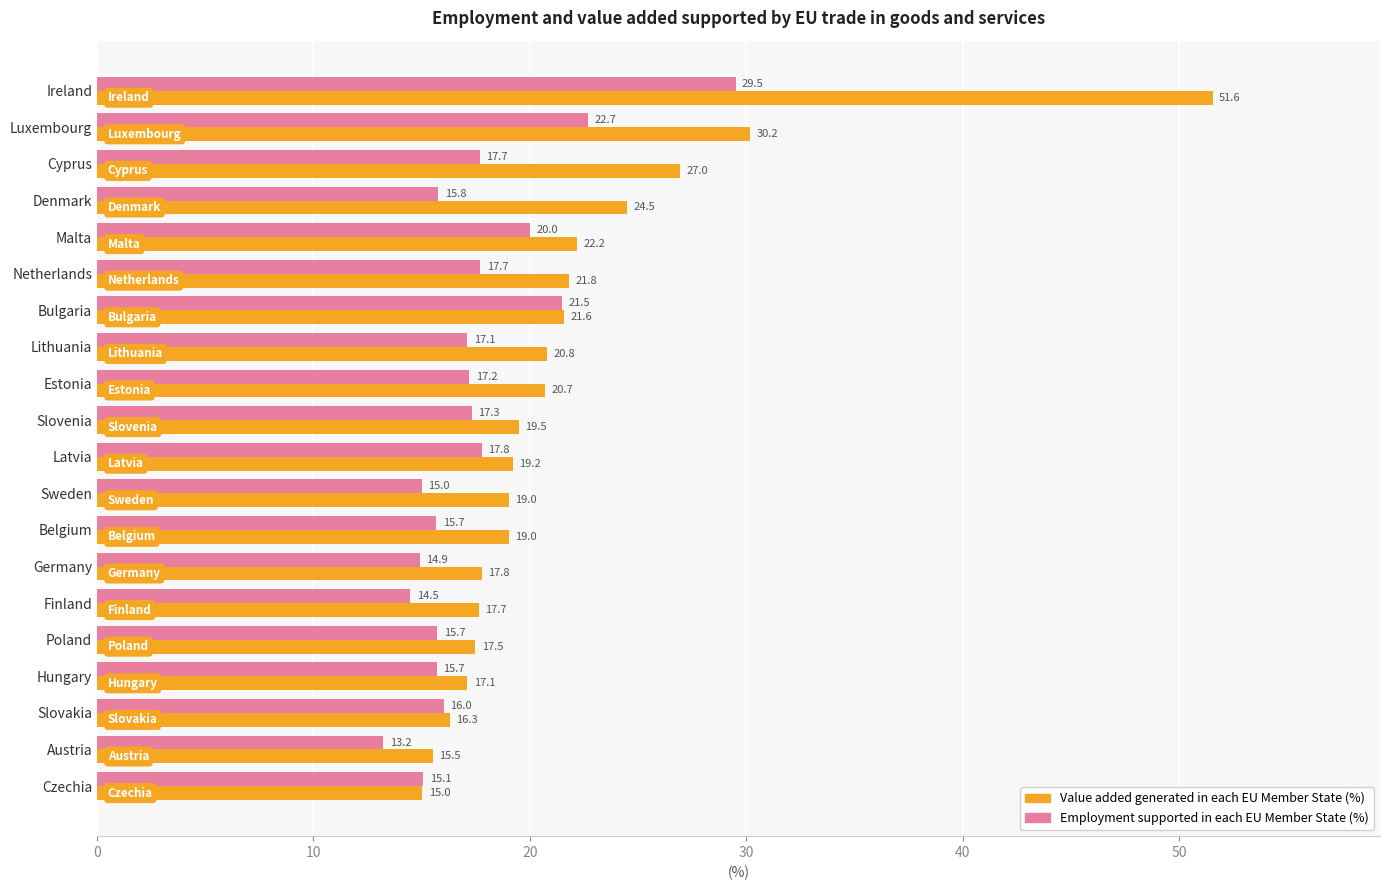

What are all the series names shown in the legend?

Value added generated in each EU Member State (%), Employment supported in each EU Member State (%)